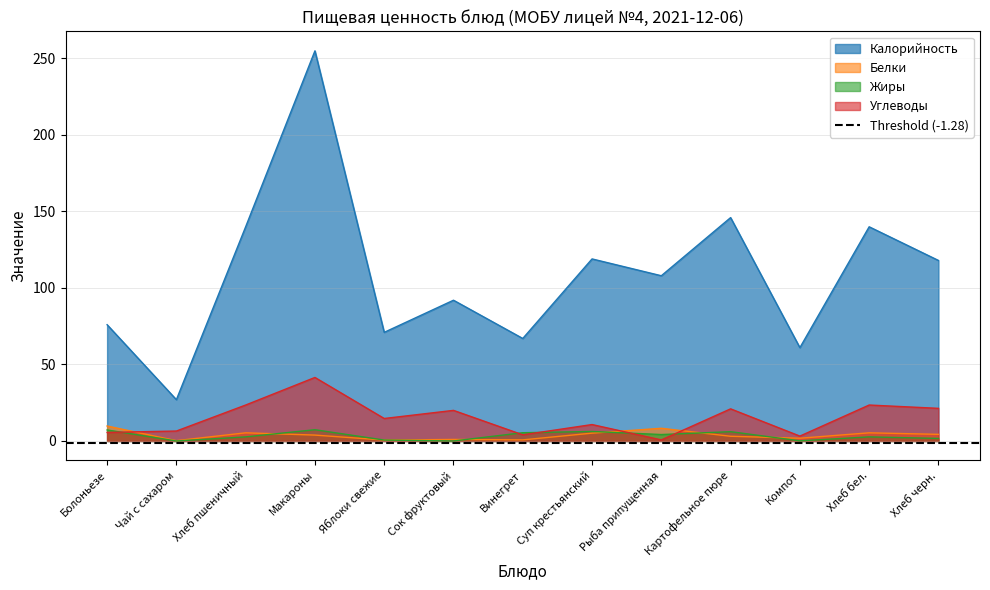

How many data points does each series have?

13